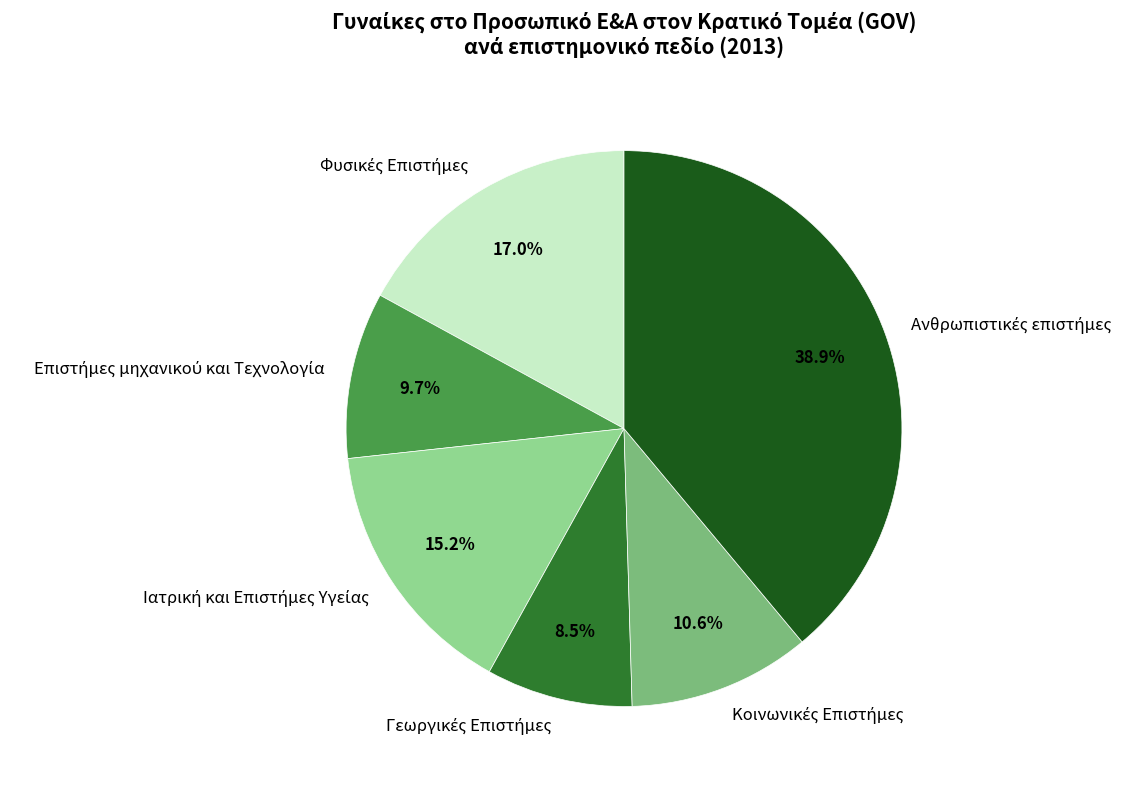

To the nearest percent, what is the average slice percentage?

17%